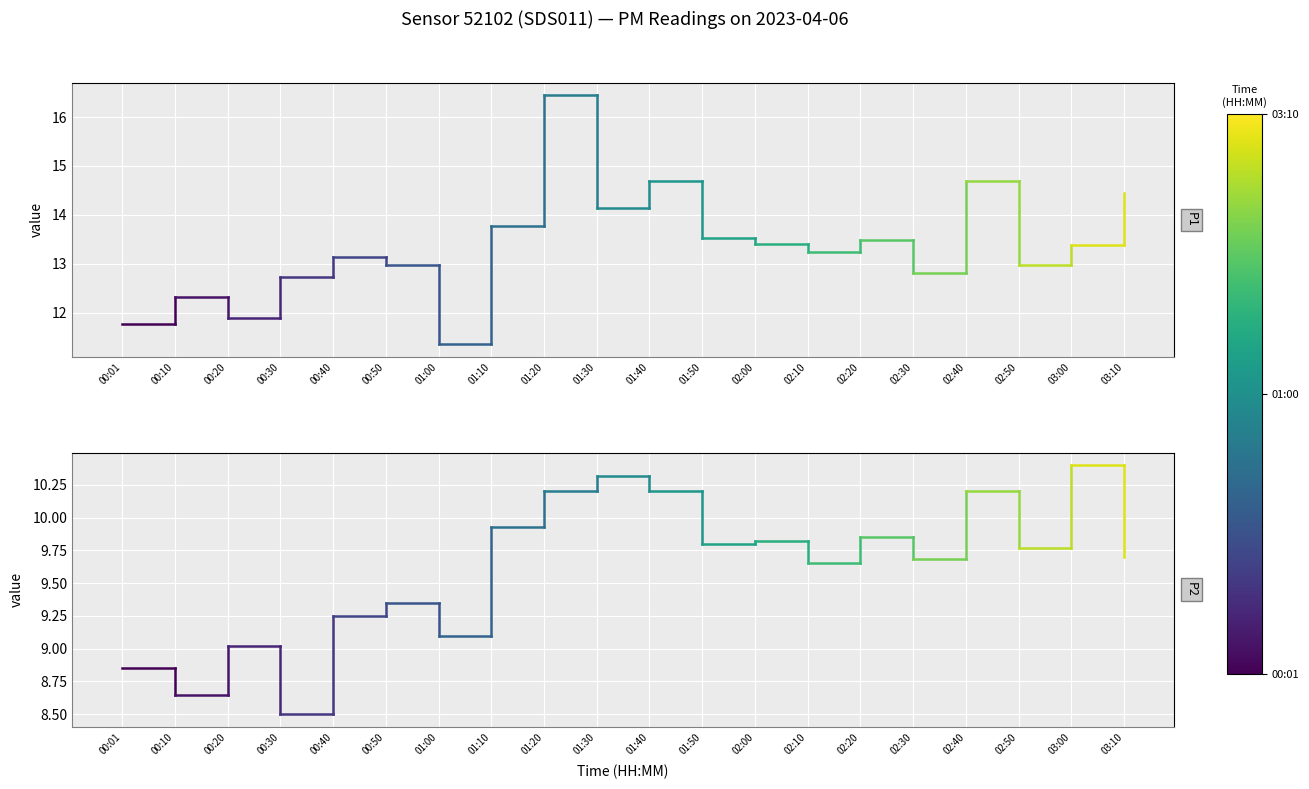

What is the sum of all P1 values?

23.5